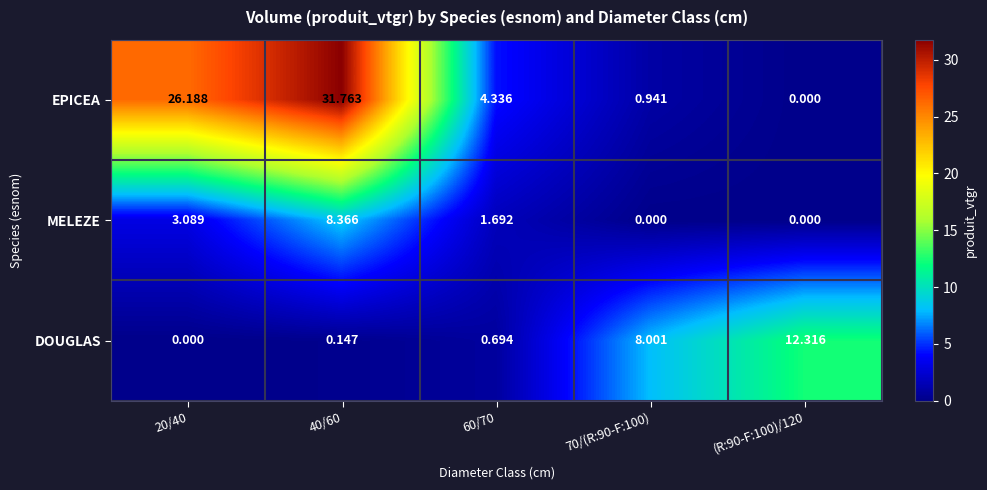

At which category is the sum across all series the highest?

40/60